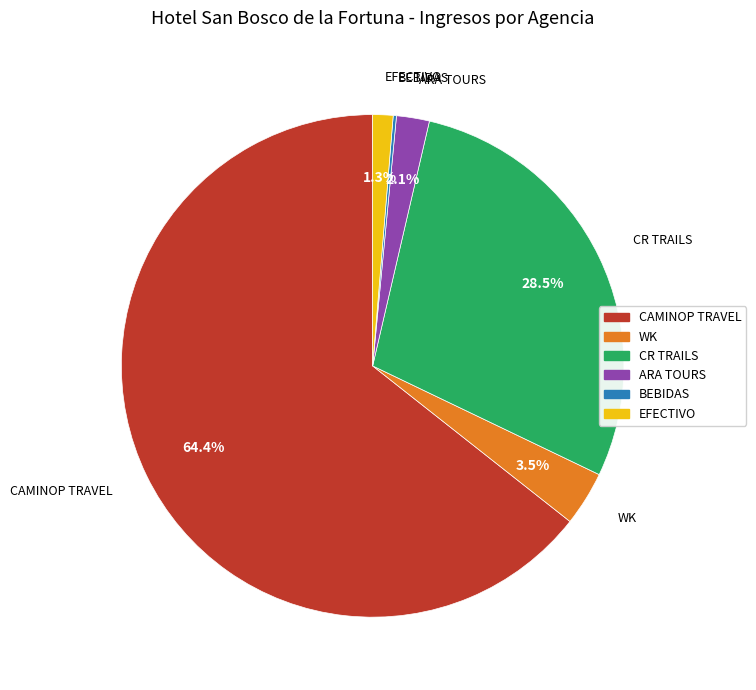

What is the ratio of the value at ARA TOURS to the value at WK?

0.6